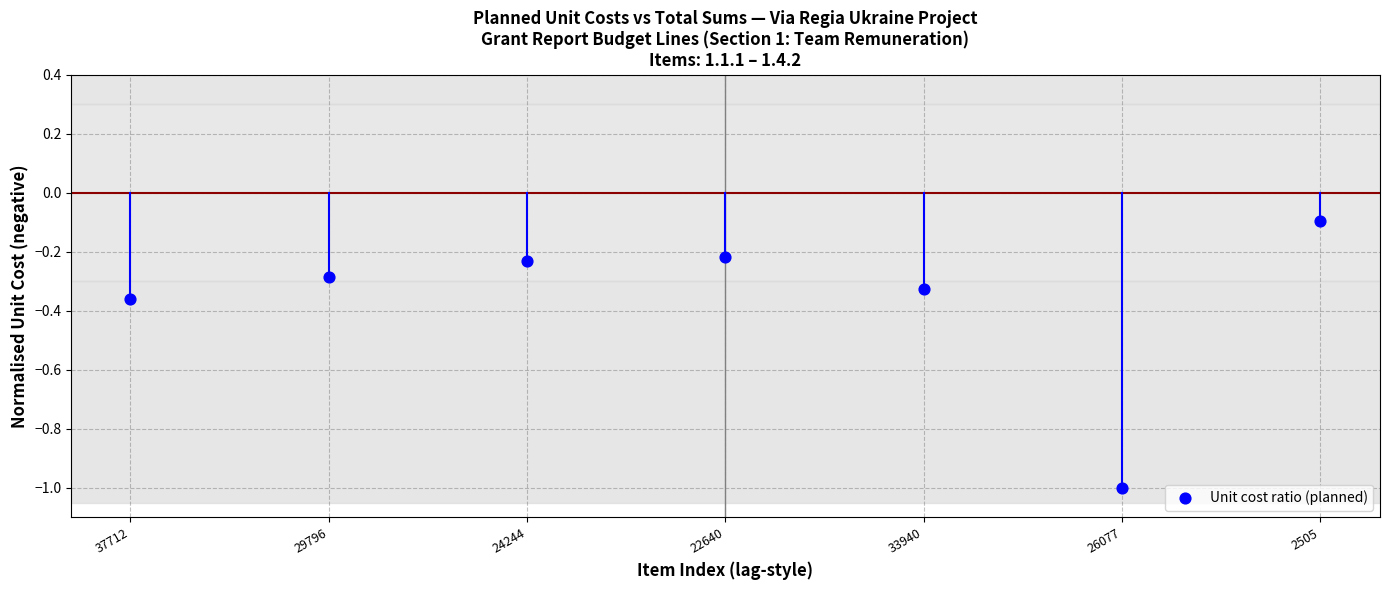

What is the range of X values (max minus min)?

6.0